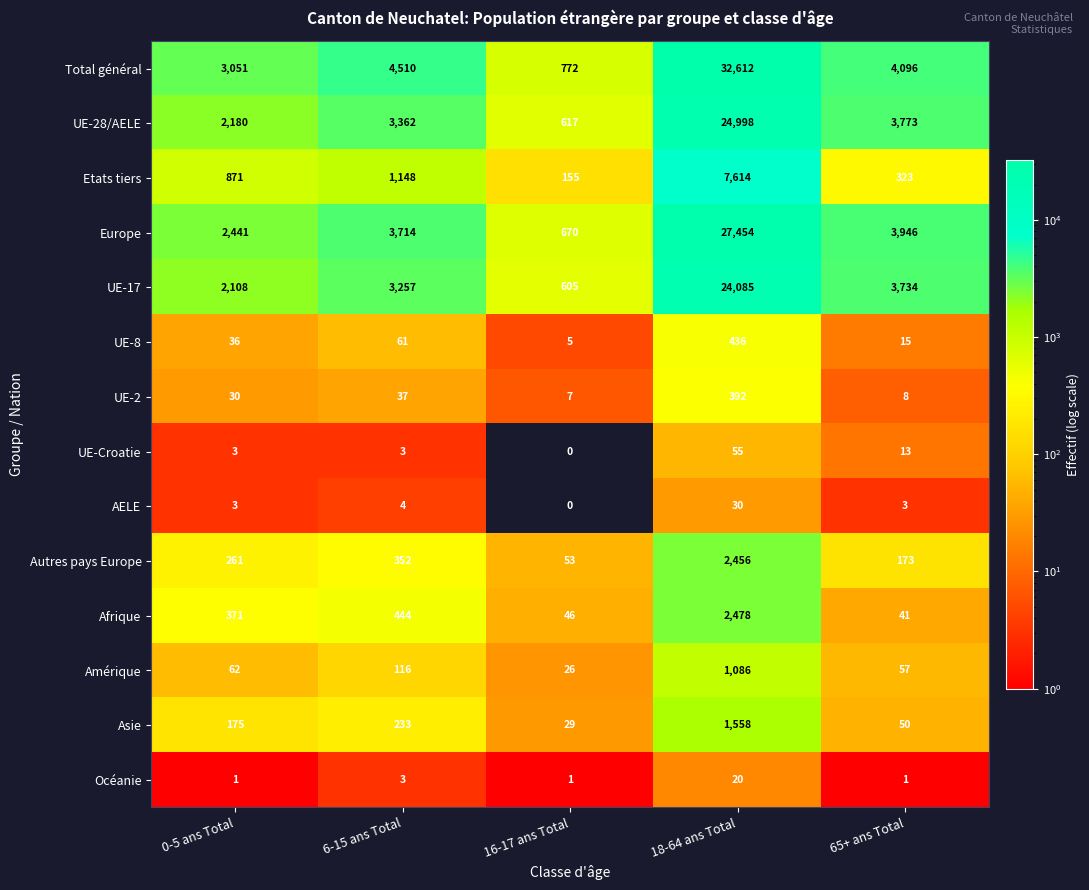

Count the number of categories in the chart.

5